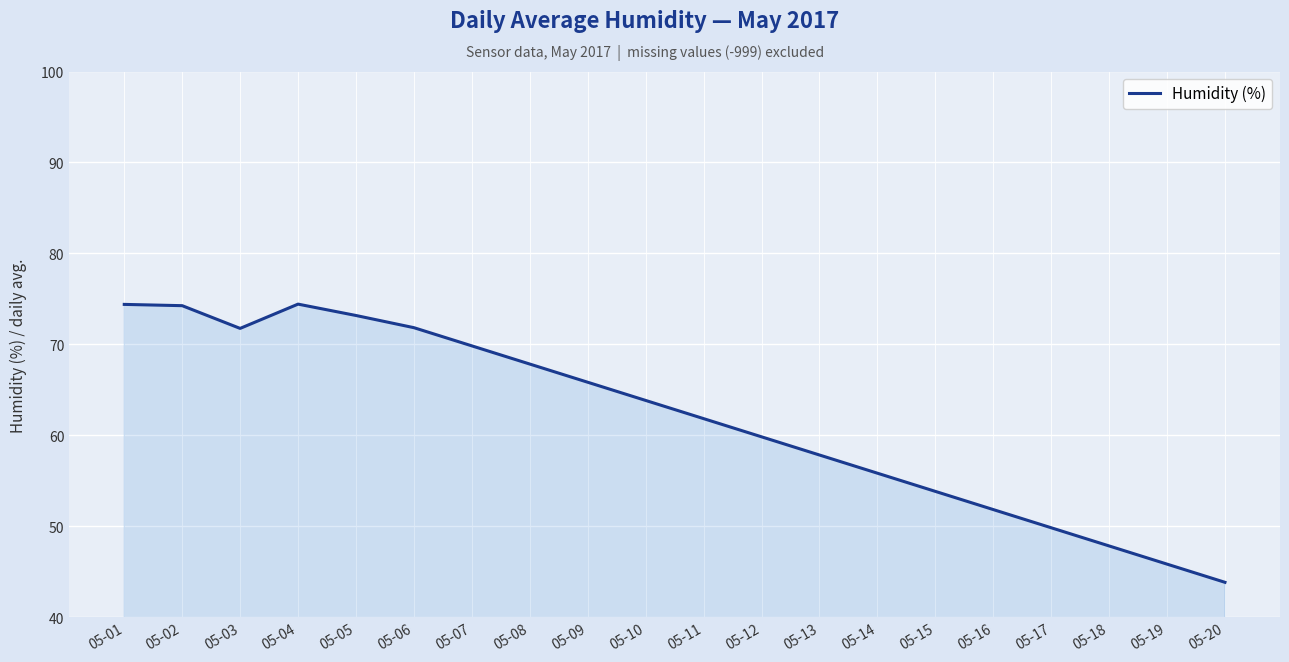

Where does the data first go above 63?

05-01